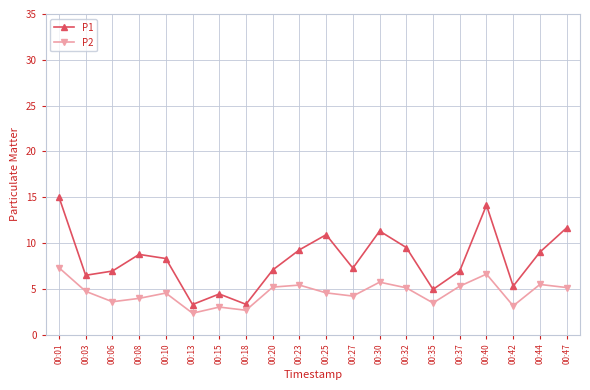

Rank the series at 00:27 from lowest to highest value.

P2, P1